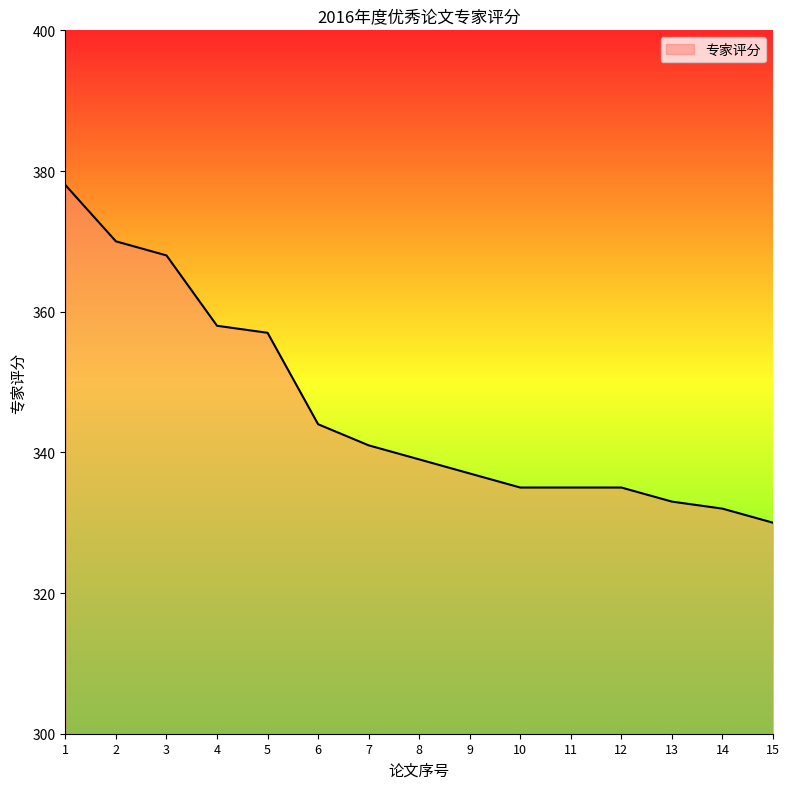

What is the ratio of the value at 11 to the value at 6?

1.0